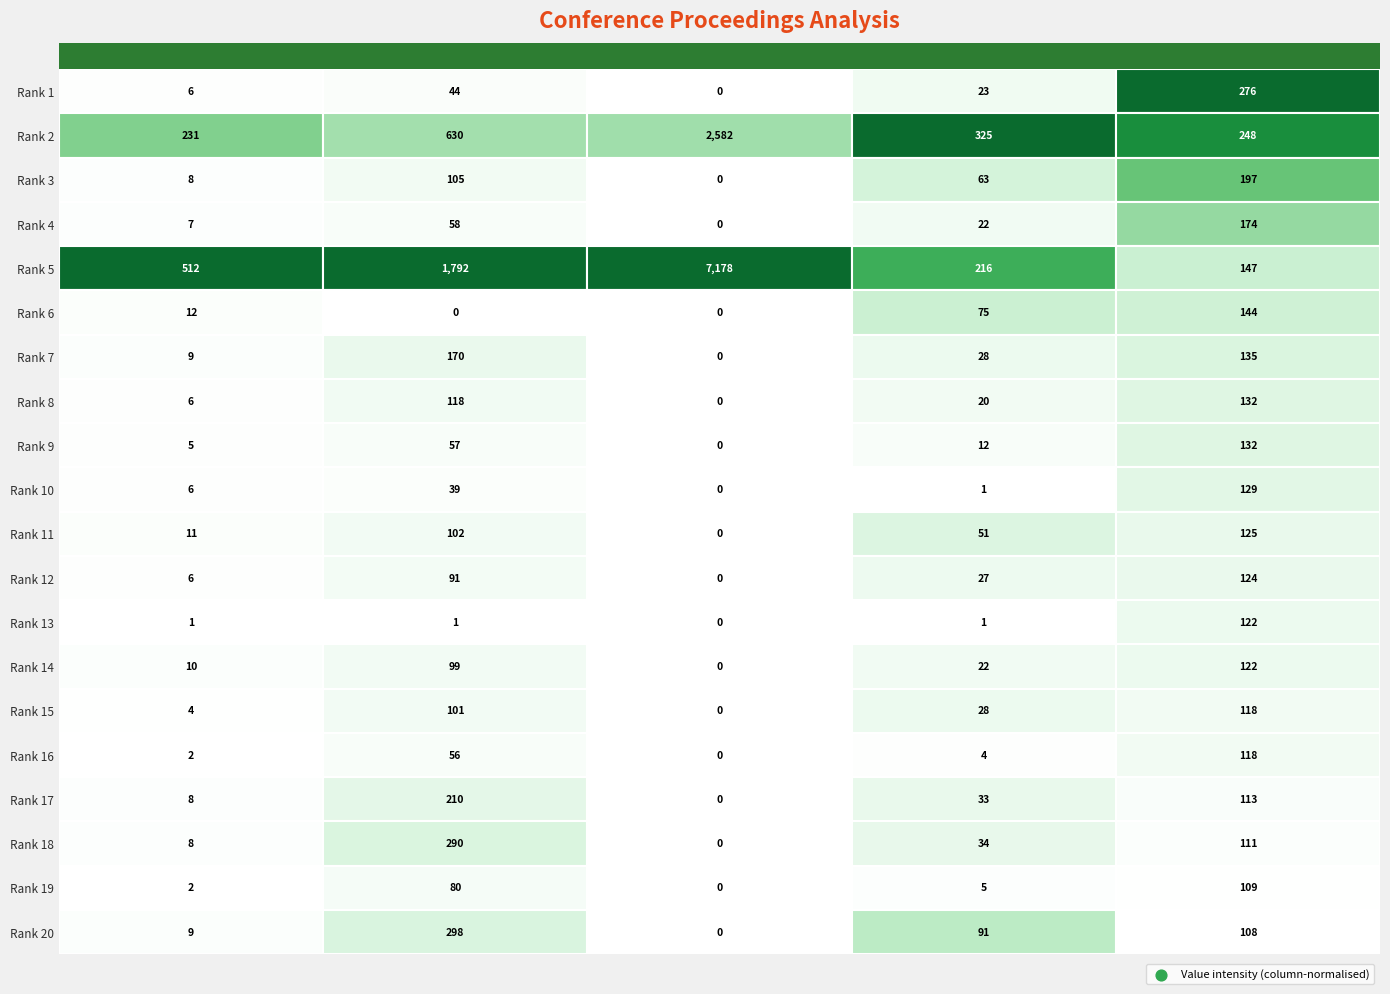

At how many categories does at least one series exceed 4549?

1